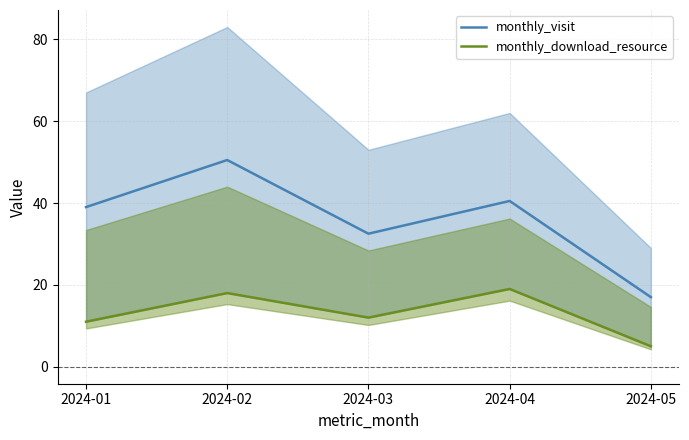

Rank the series at 2024-02 from lowest to highest value.

monthly_download_resource, monthly_visit